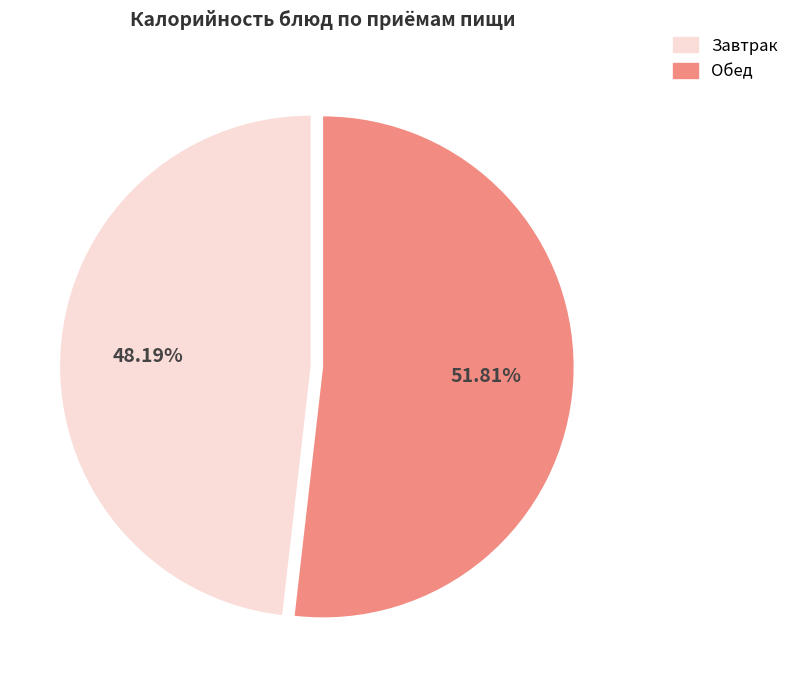

Is there any slice that represents more than half of the pie?

Yes